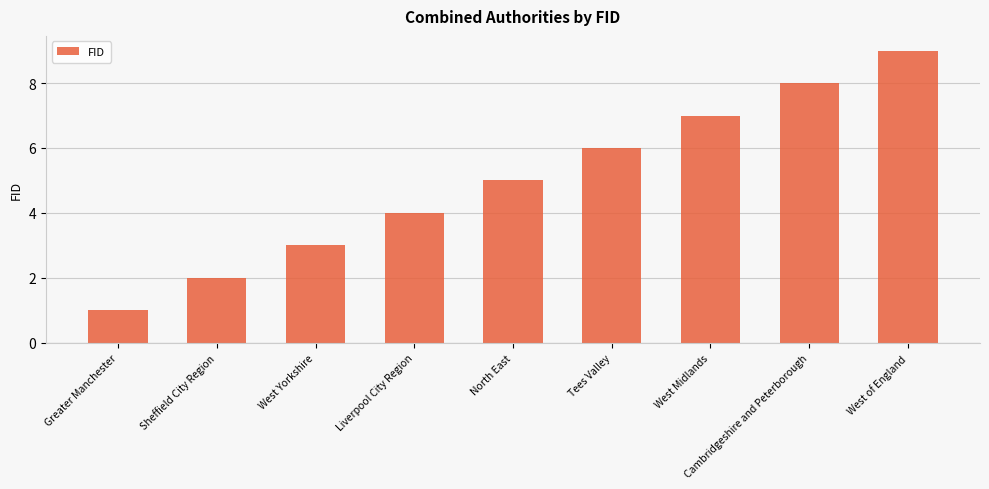

Count the values in the range 3 to 7.

5